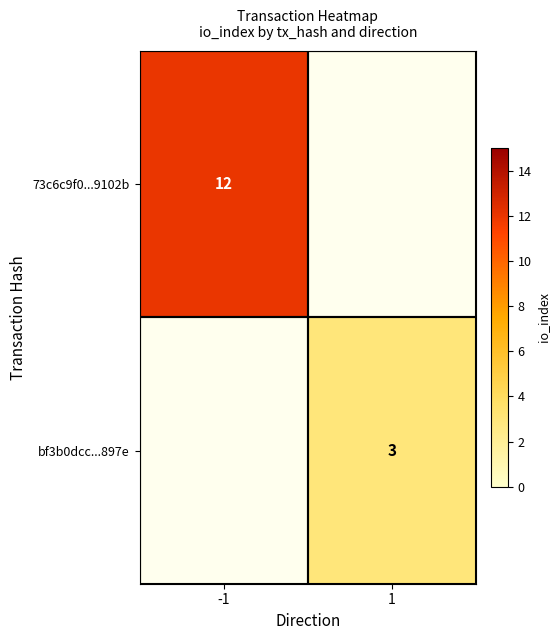

What is the minimum value shown in the chart?

3.0